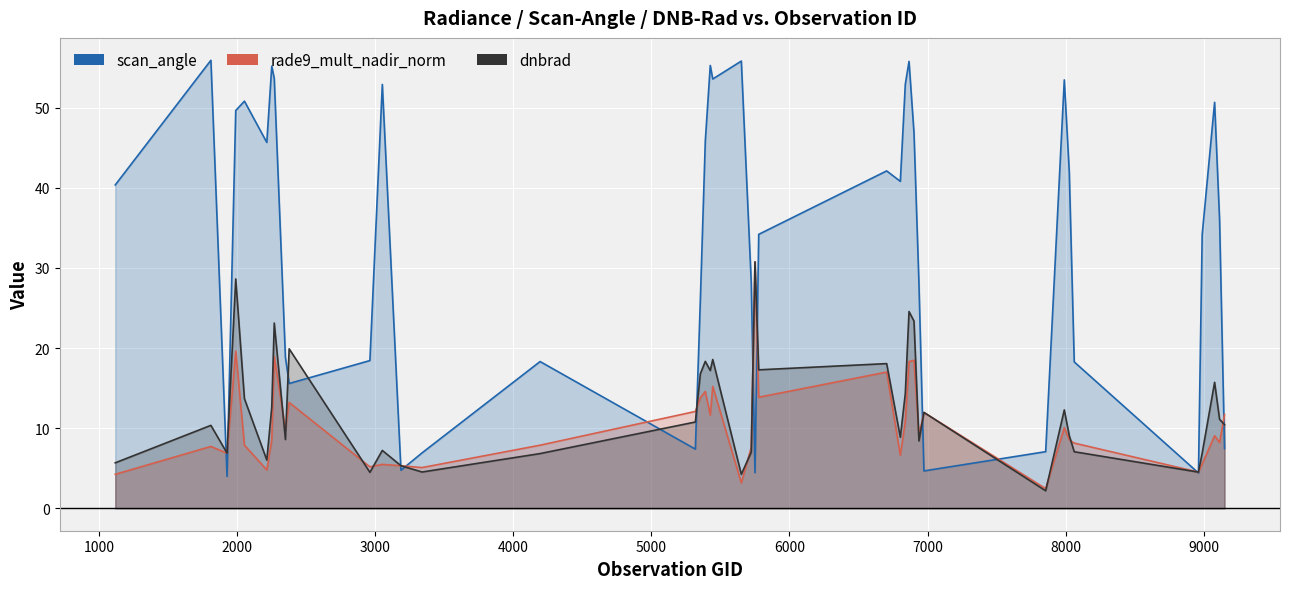

Which series has the largest range (max minus min)?

scan_angle